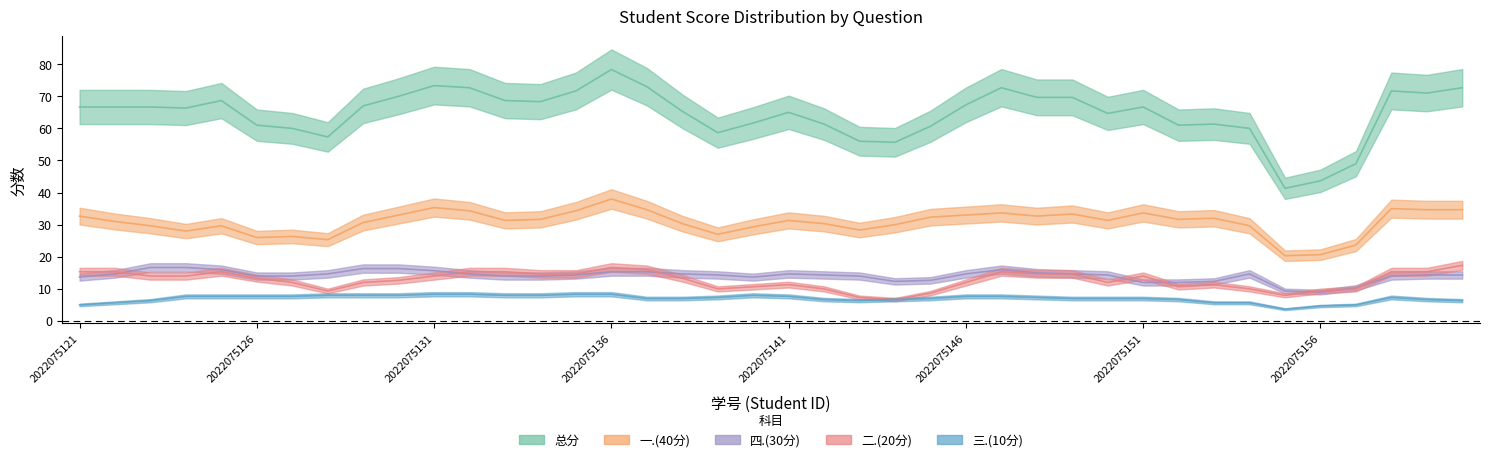

How many values in the 一.(40分) series are below 33?

20